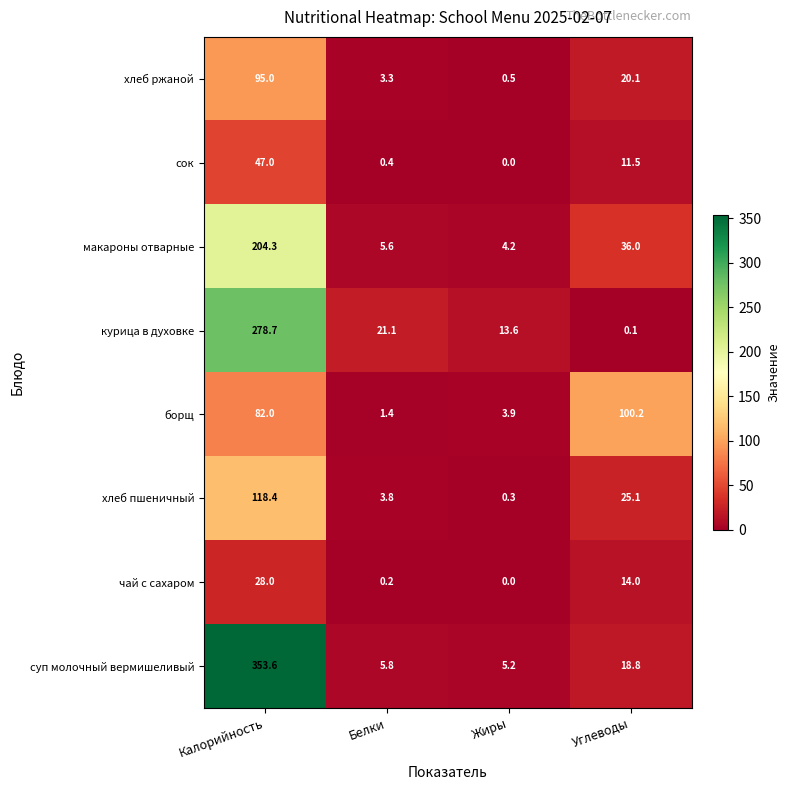

What is the difference between the second highest and minimum values in the суп молочный вермишеливый series?

13.6